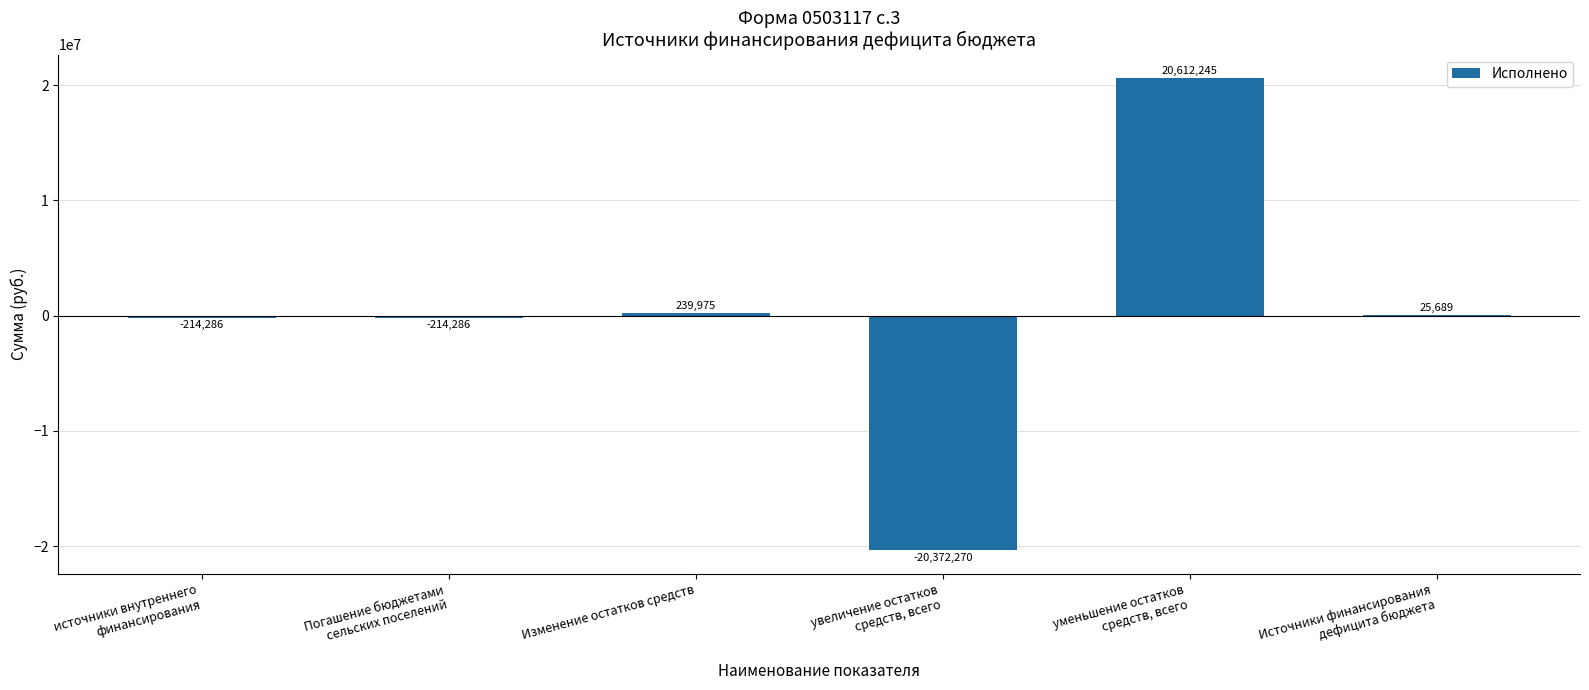

Is it true that the value at Изменение остатков средств is 239974.5?

True